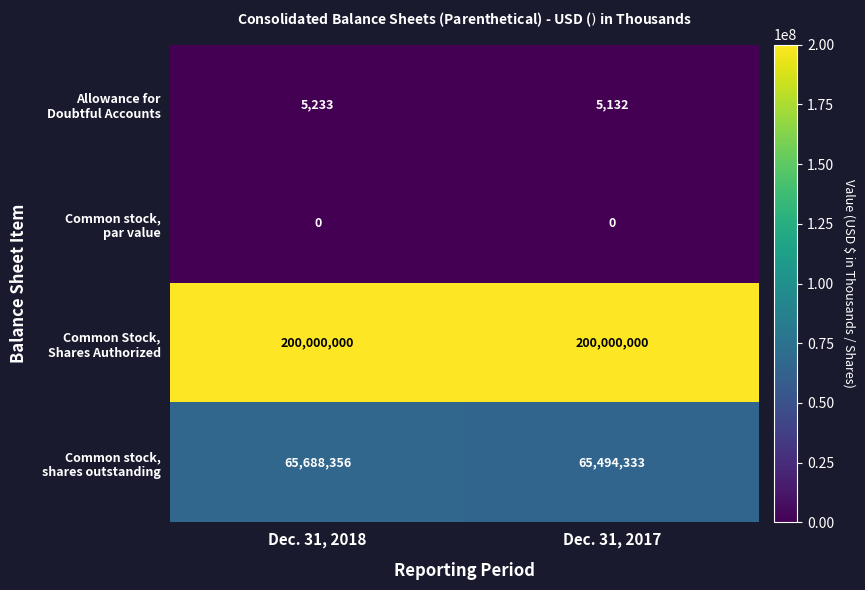

At which category is the sum across all series the highest?

Dec. 31, 2018